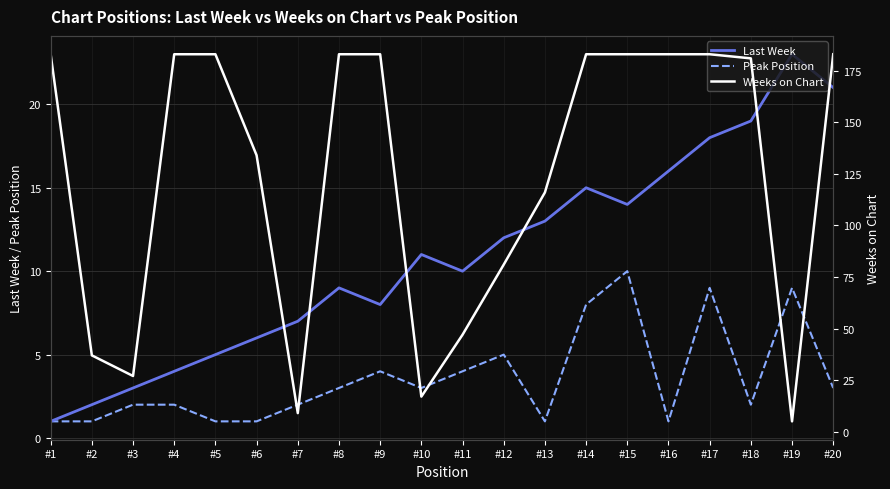

How many values in the Peak Position series exceed 3?

7